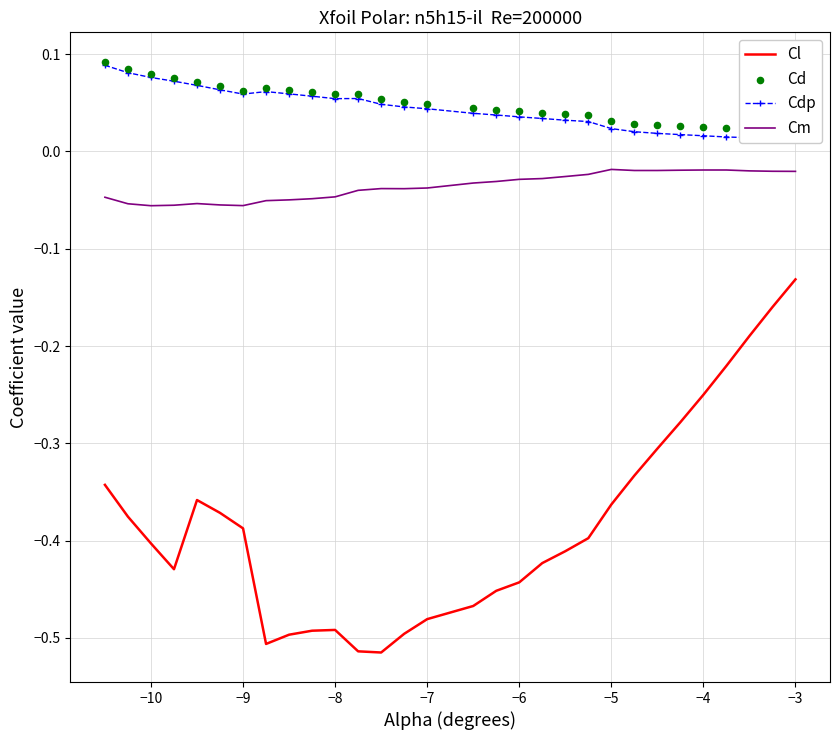

Which series reaches the maximum Y coordinate?

Cd